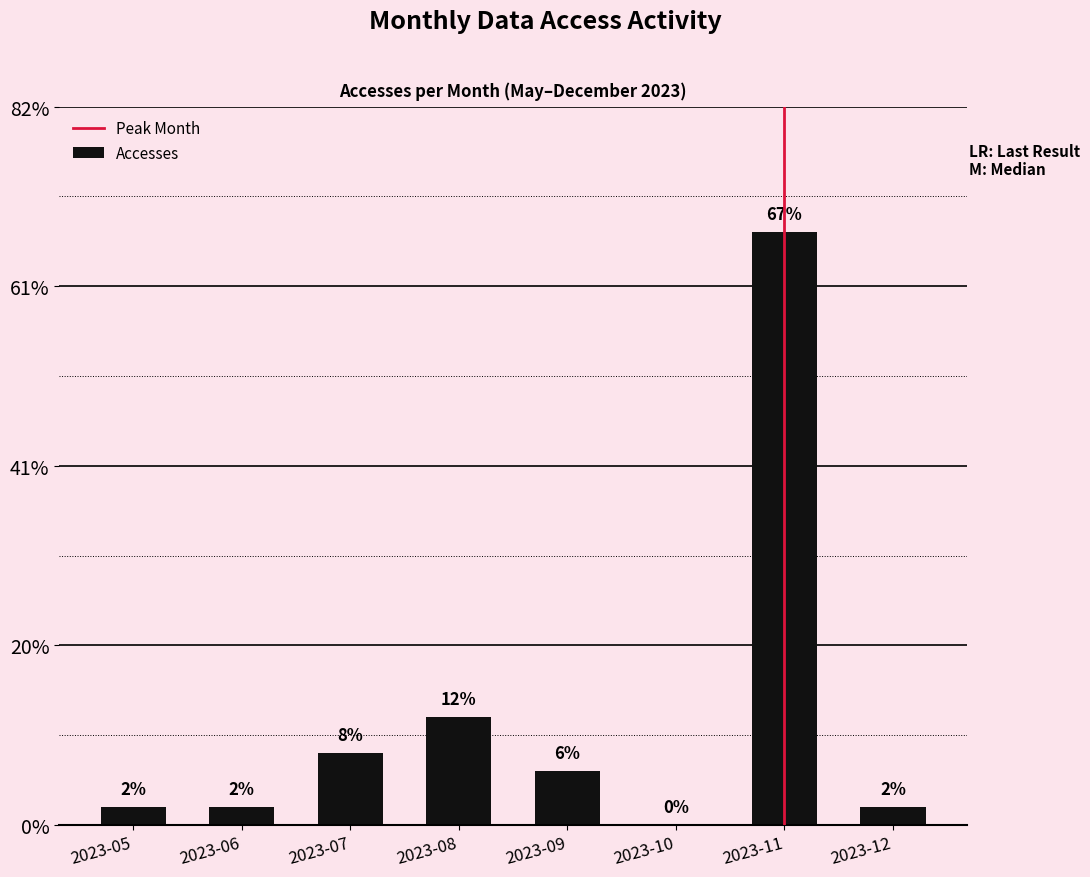

List the labels in order of value, largest first.

2023-11, 2023-08, 2023-07, 2023-09, 2023-05, 2023-06, 2023-12, 2023-10